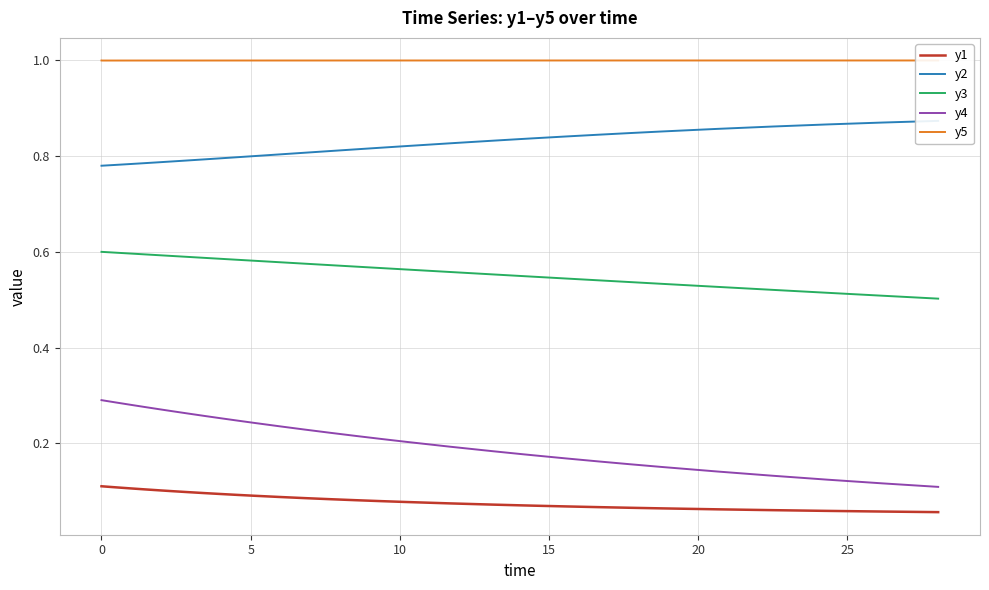

What is the sum of all y1 values?

3.4